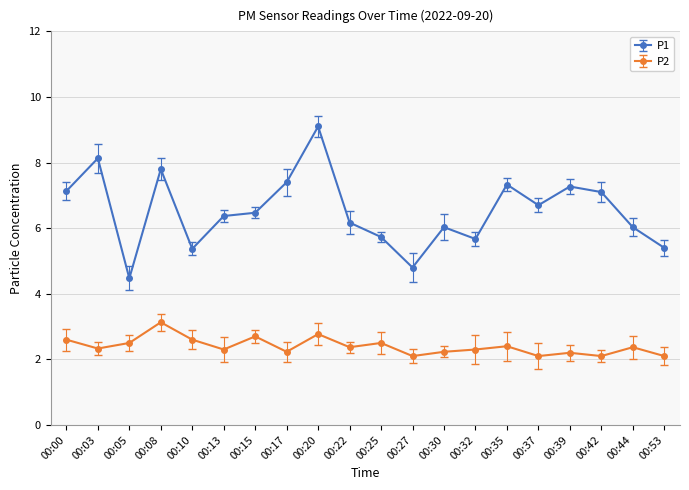

Is it true that P1 equals 9.5 at 00:39?

False